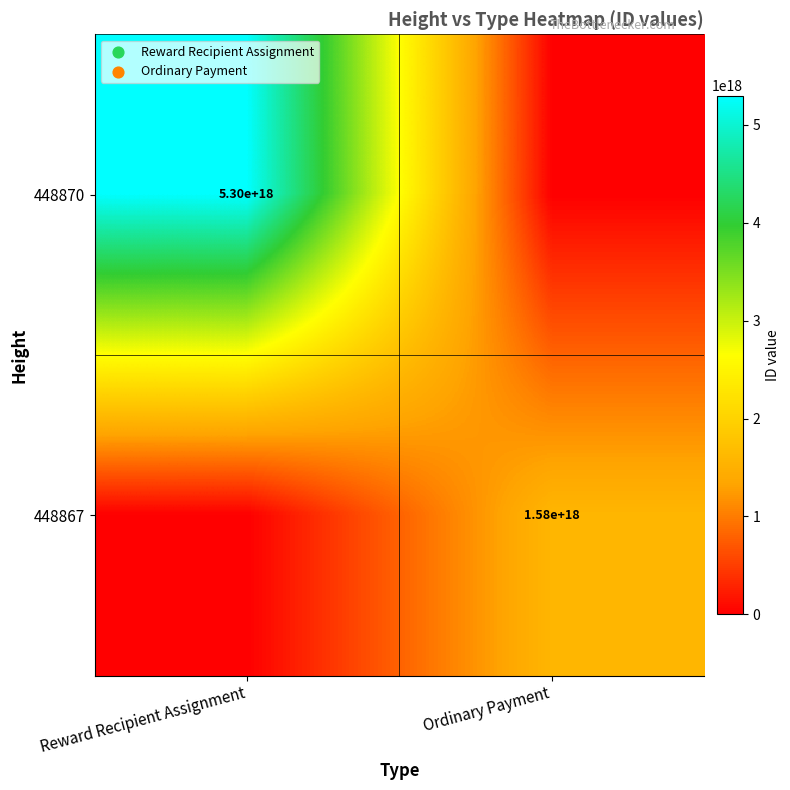

Which label corresponds to the largest value in the chart?

Reward Recipient Assignment